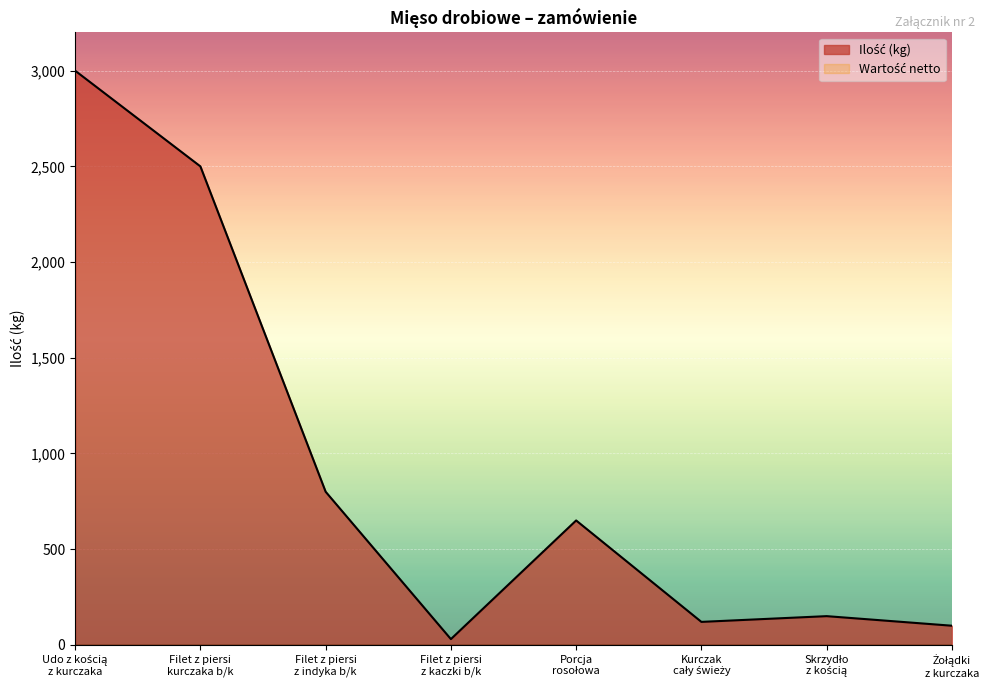

At which category does the data reach its first local valley?

Filet z piersi
z kaczki b/k